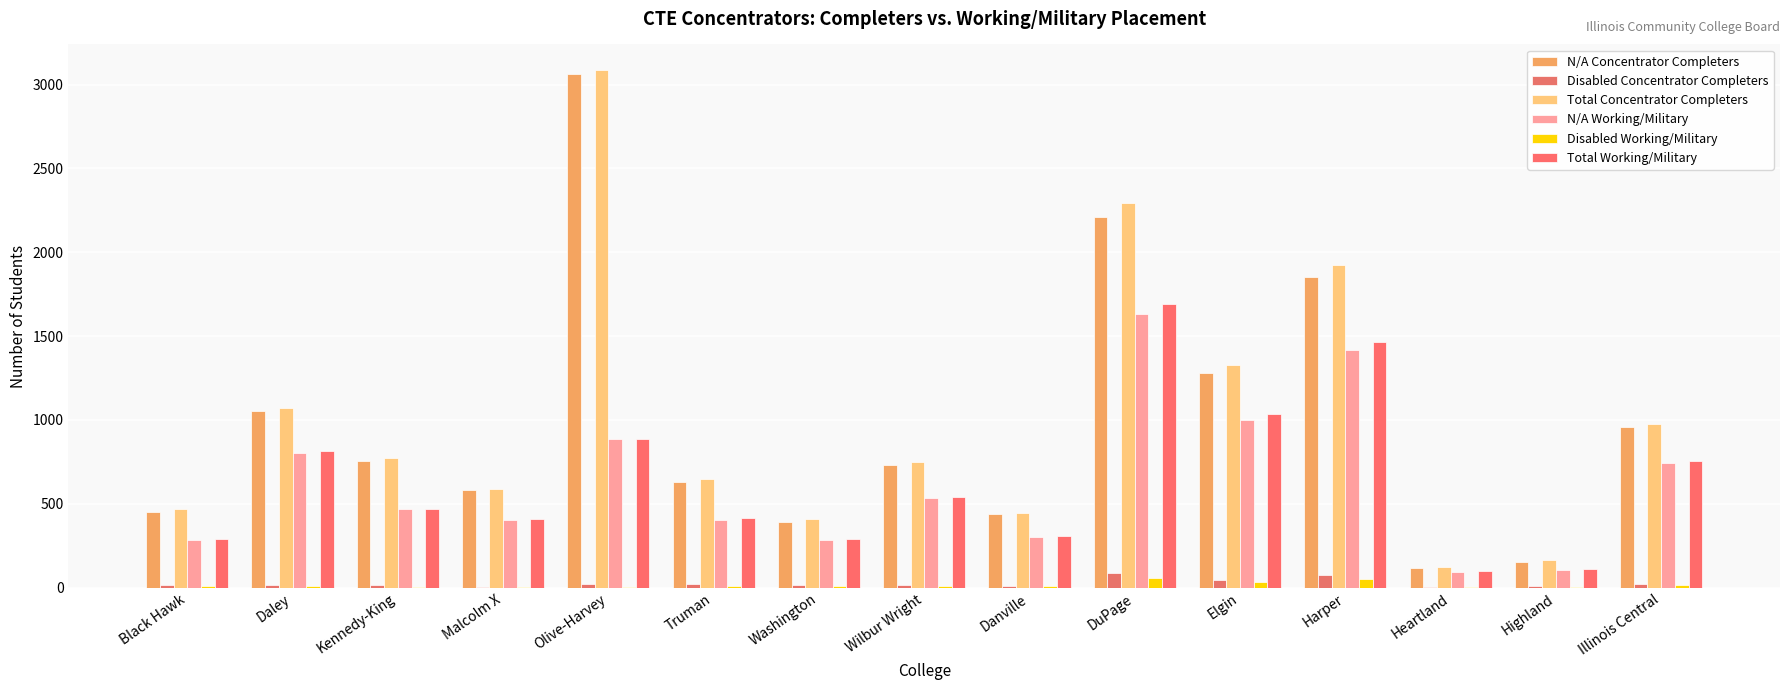

Are the bars horizontal?

No